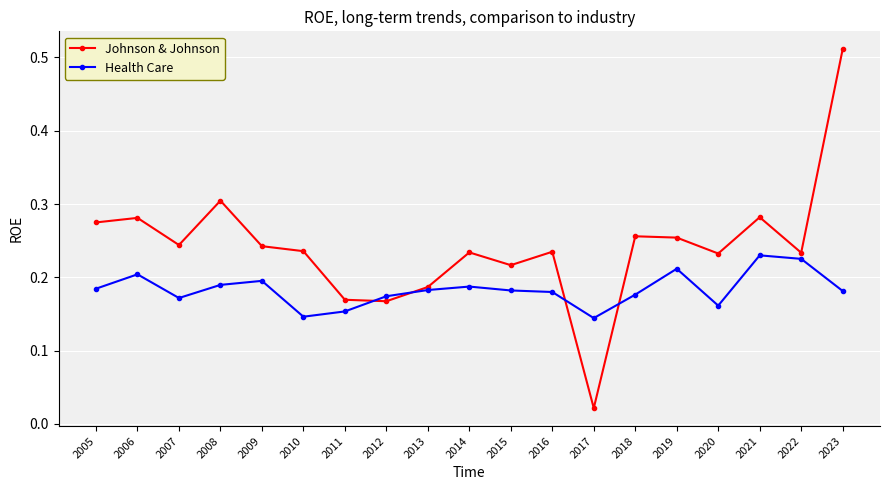

Count the Health Care values in the range 0 to 1.

19